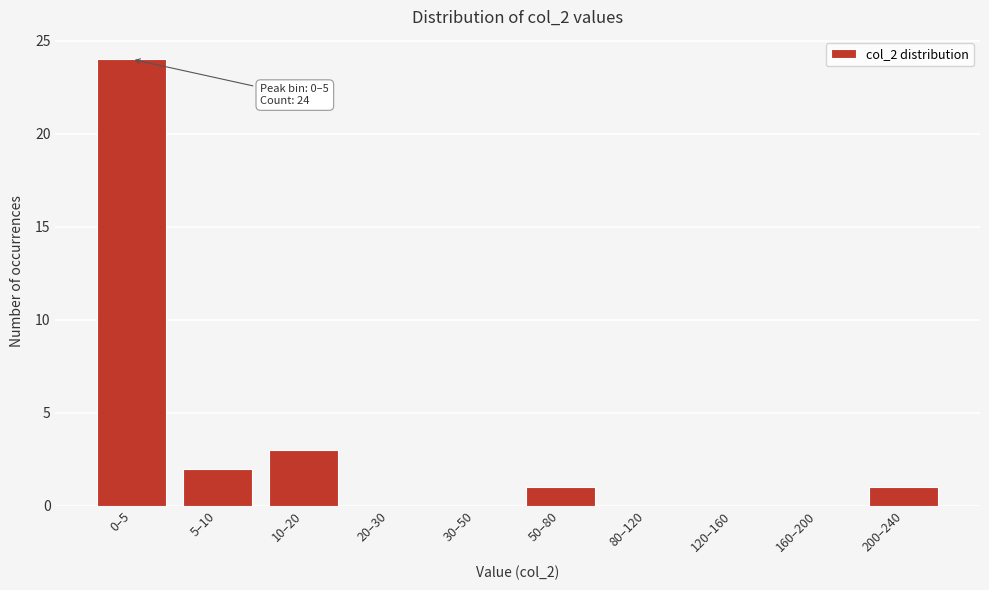

Reading left to right, transcribe all the data shown in this chart.

0–5=24	5–10=2	10–20=3	20–30=0	30–50=0	50–80=1	80–120=0	120–160=0	160–200=0	200–240=1